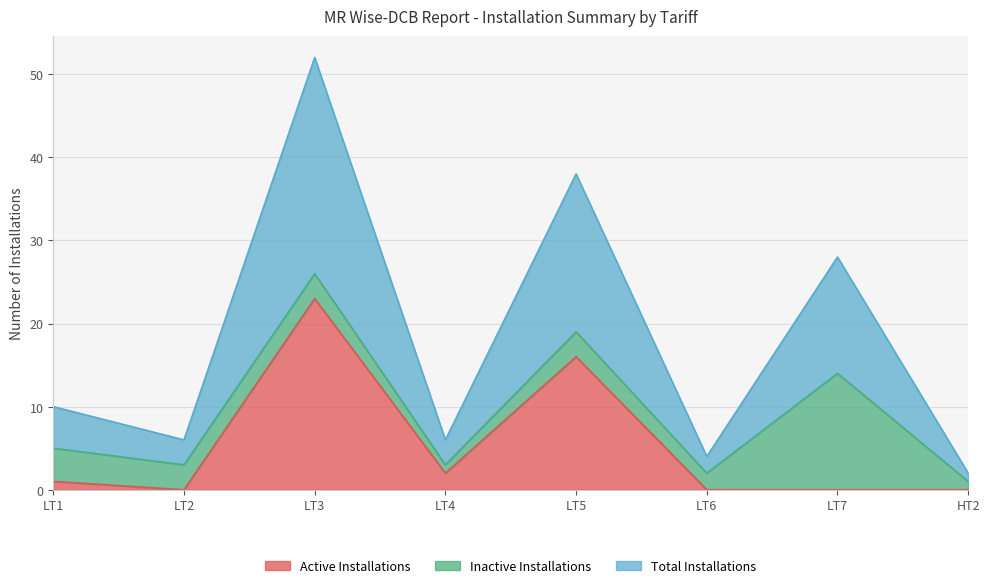

True or false: Active Installations and Total Installations cross at least once.

False